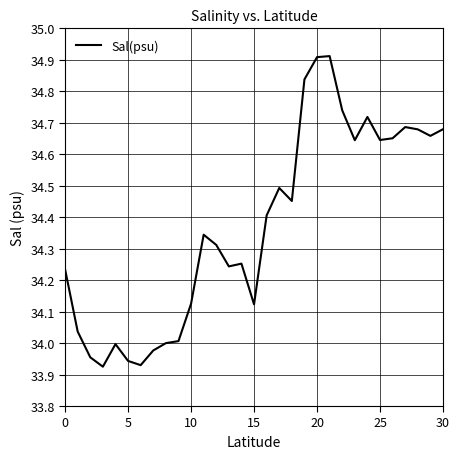

What is the difference between the maximum and minimum values?

1.0